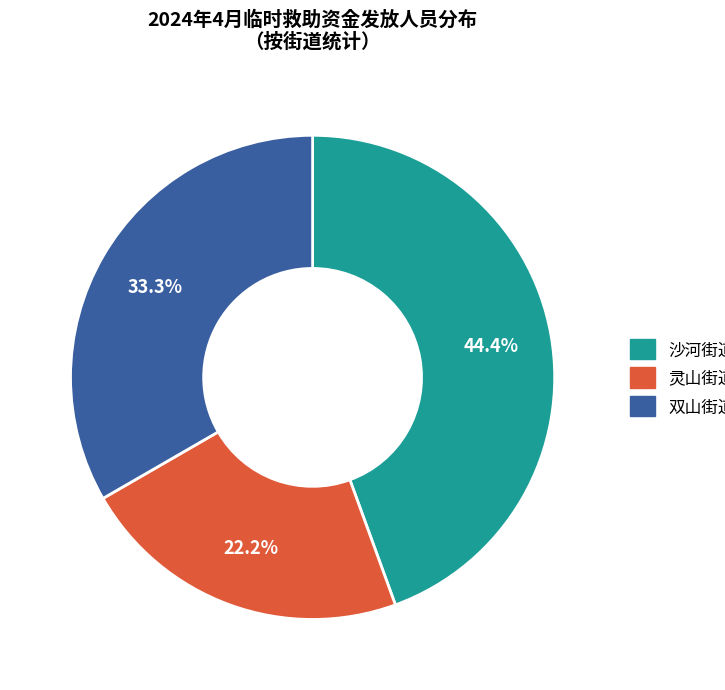

Does 沙河街道 represent more than half of the total?

No